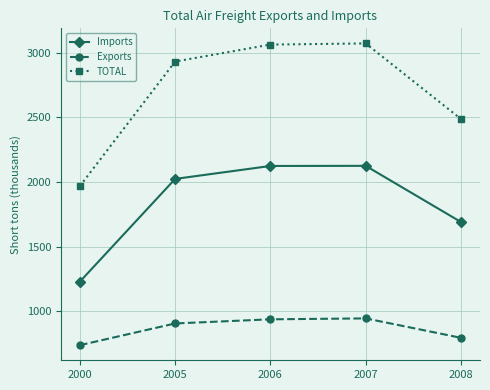

Which series has the widest spread of values?

TOTAL